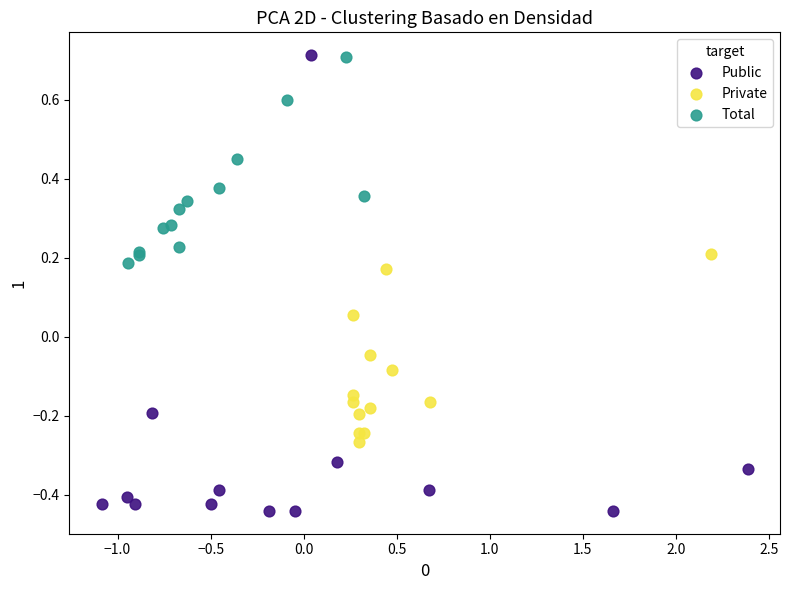

Which series contains the lowest Y value?

Public